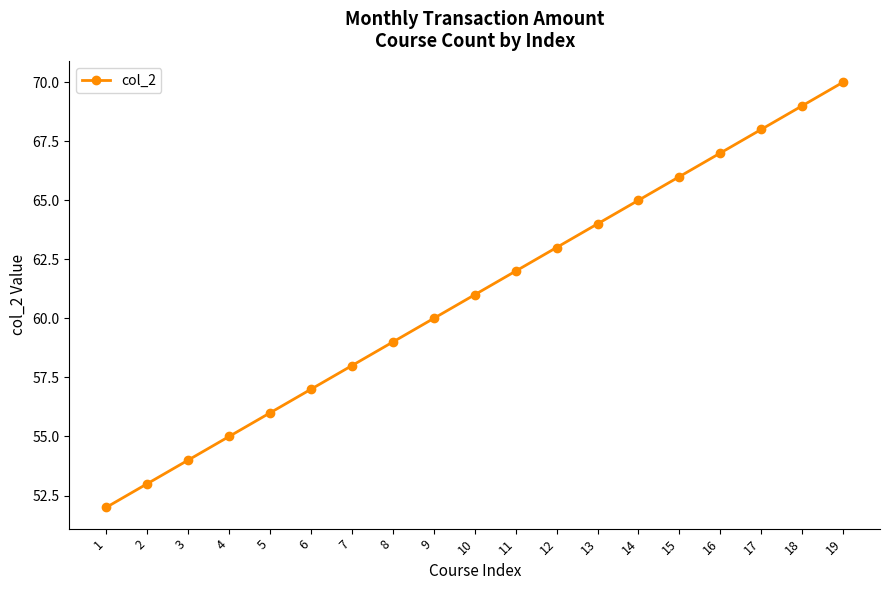

List the labels in order of value, largest first.

19, 18, 17, 16, 15, 14, 13, 12, 11, 10, 9, 8, 7, 6, 5, 4, 3, 2, 1